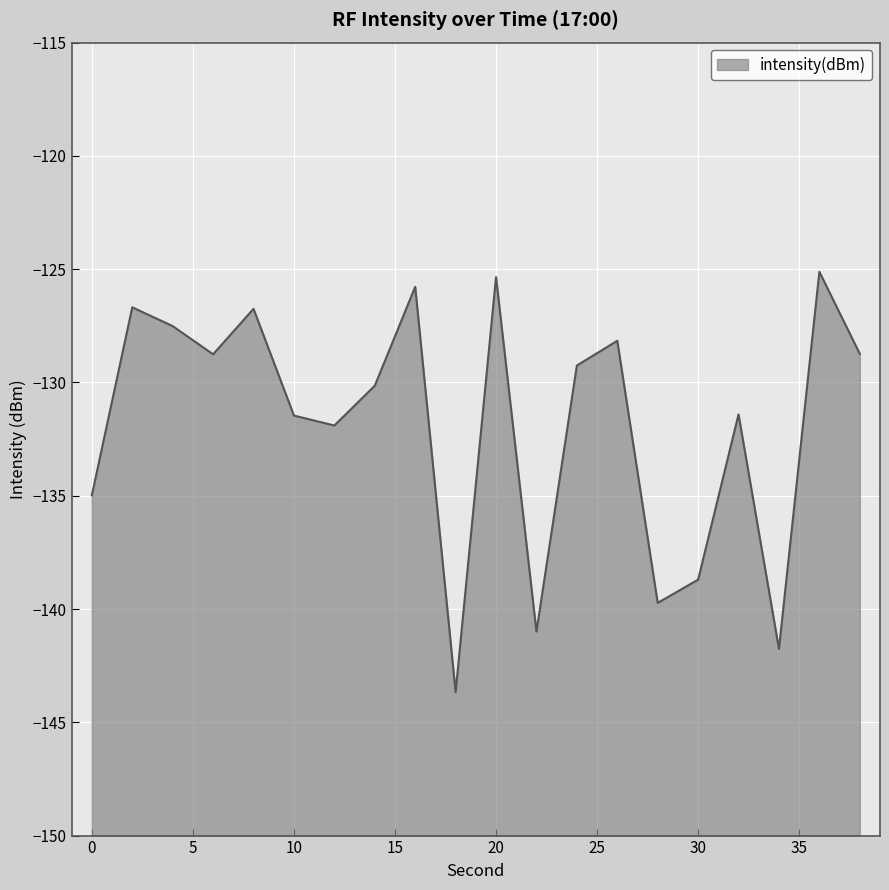

What is the average value?

-131.8